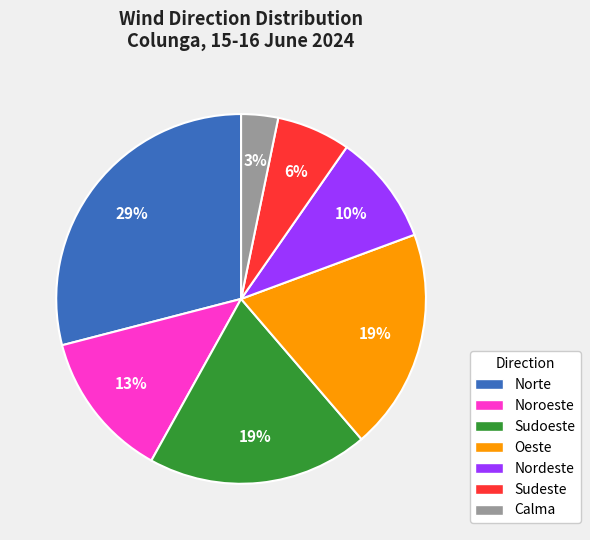

Does Calma represent more than half of the total?

No